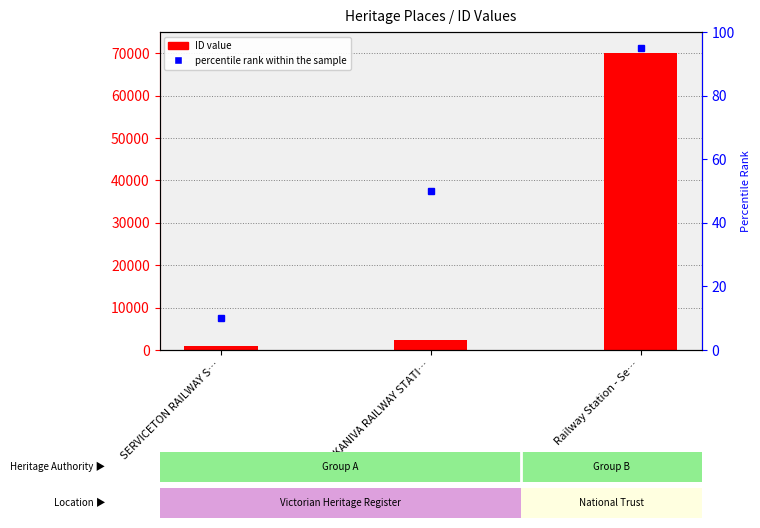

What position from the right is Railway Station - Se…?

1